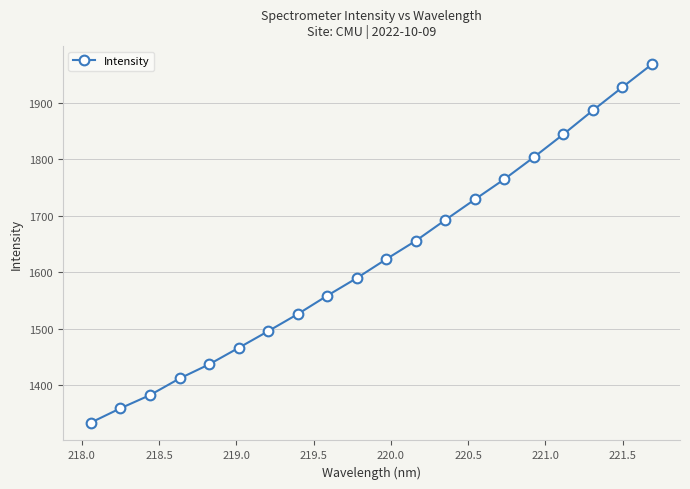

True or false: the data has more than 2 interior local peaks.

False